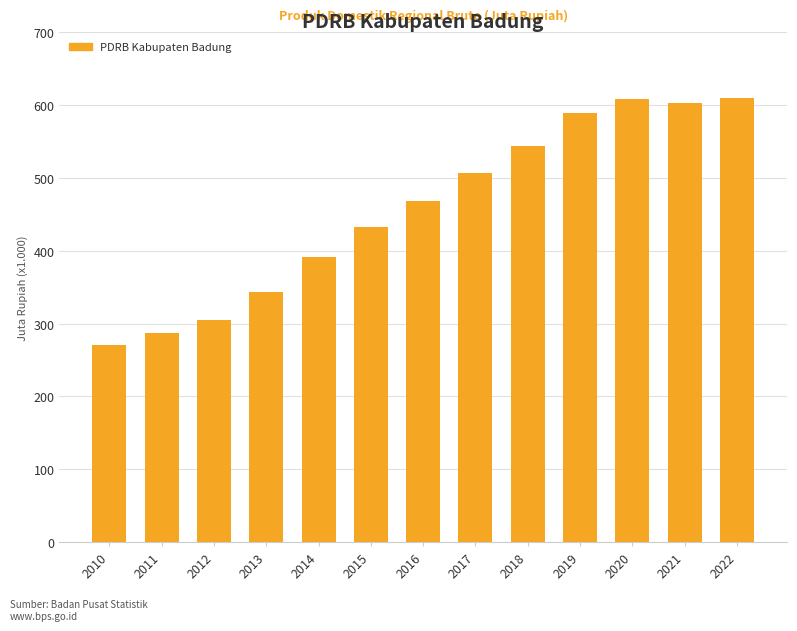

Does the chart contain any negative values?

No